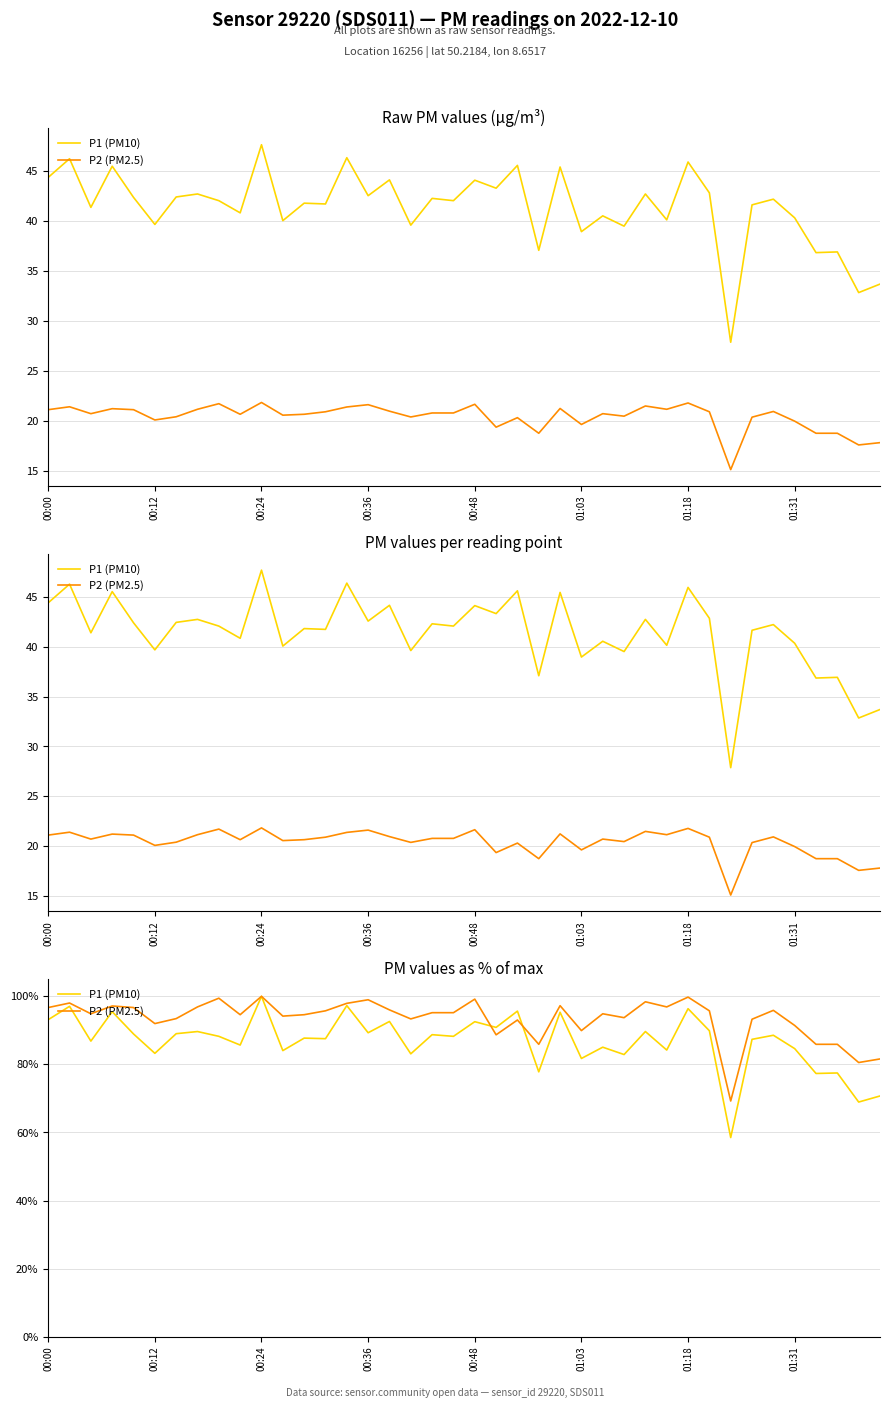

What value does the P1 (PM10) series have at 17?

0.8